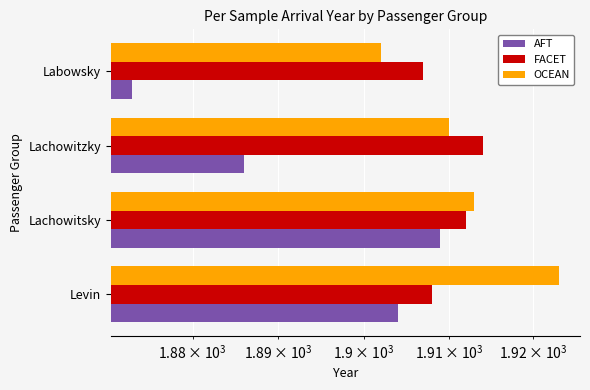

The OCEAN series shows 1913 at Lachowitsky. True or false?

True